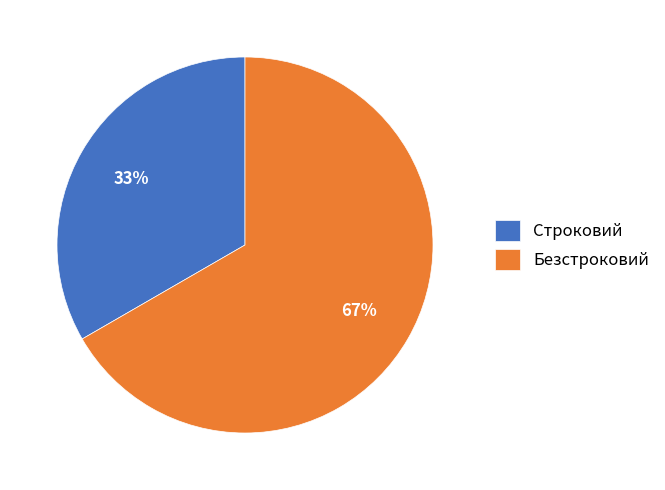

What is the smallest slice in the pie chart?

Строковий